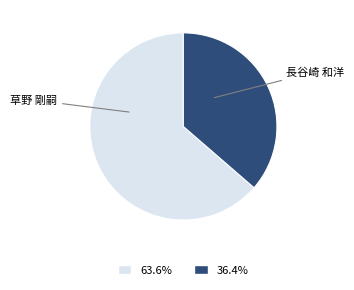

Combined, do 長谷崎 和洋 and 草野 剛嗣 account for over 50%?

Yes